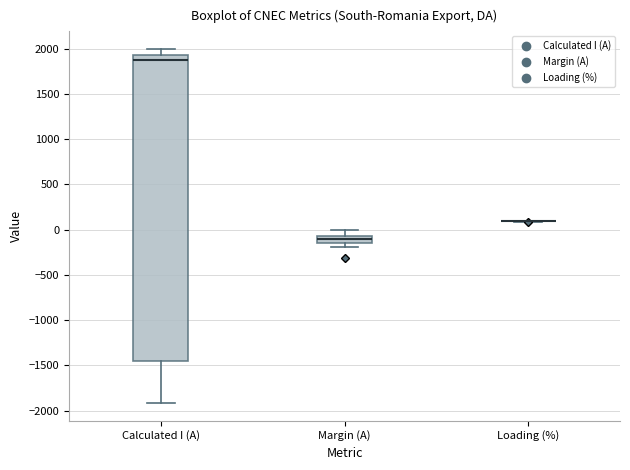

Comparing the boxes themselves (not the whiskers), which one is the tallest?

Calculated I (A)